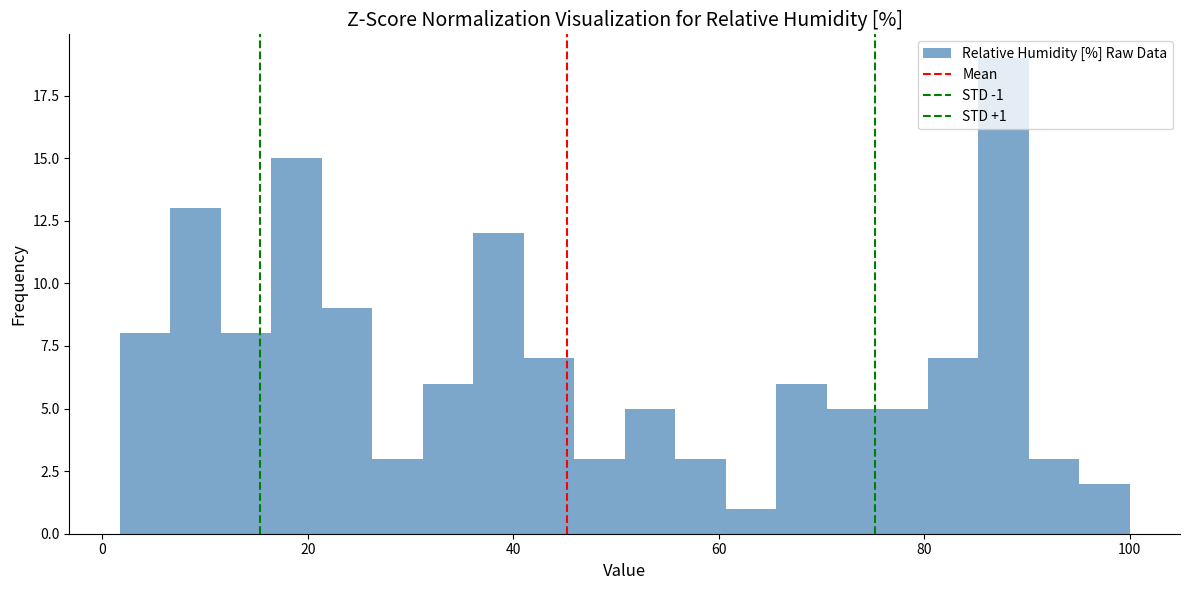

Around what value on the x-axis is the tallest bar? Give the approximate position of its centre, as read against the axis.

88